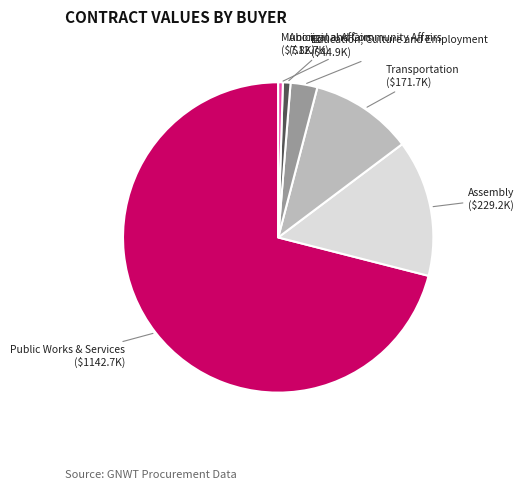

Does any single category account for the majority?

Yes